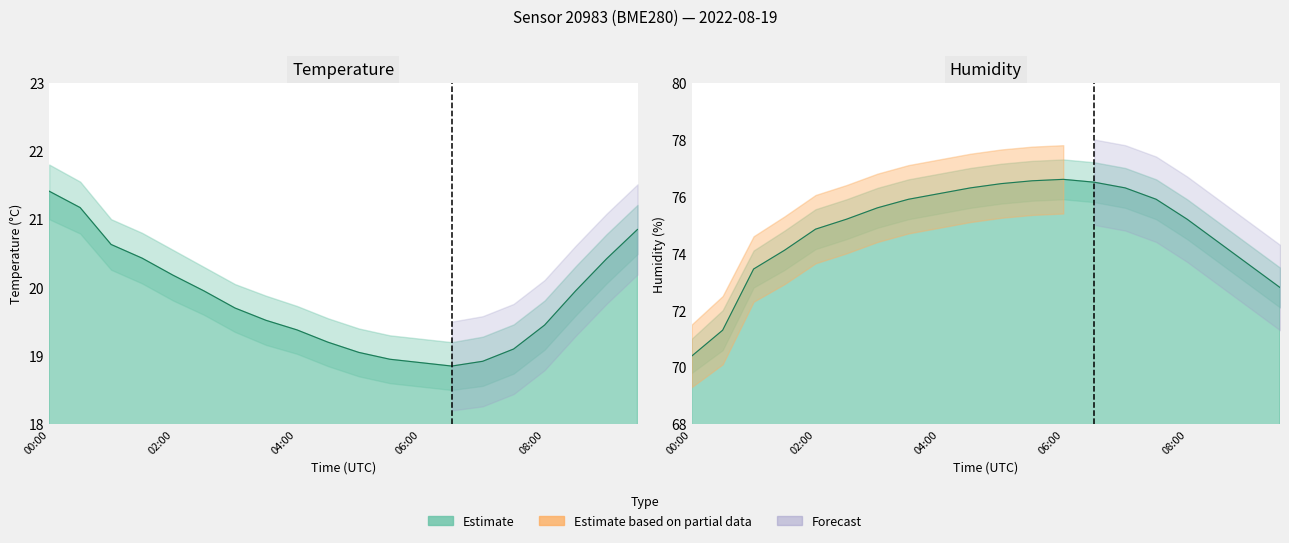

What is the sum of the temperature values at 09:30 and 07:30?

40.0